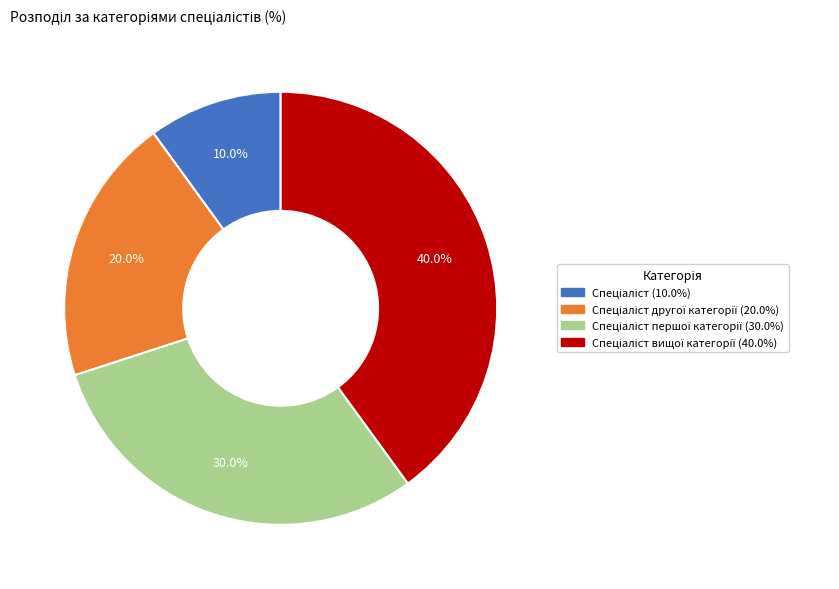

Is there a majority slice in this chart?

No